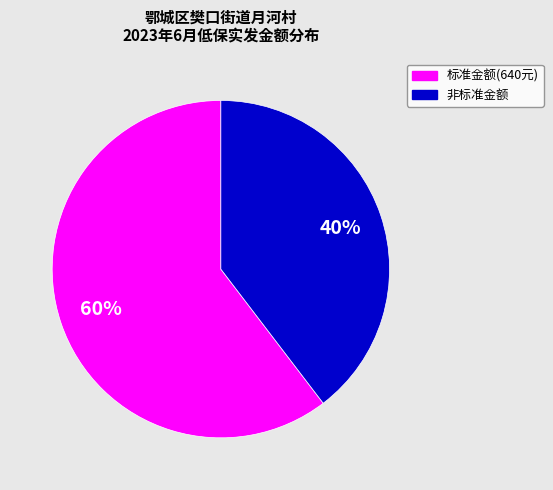

Is there a majority slice in this chart?

Yes